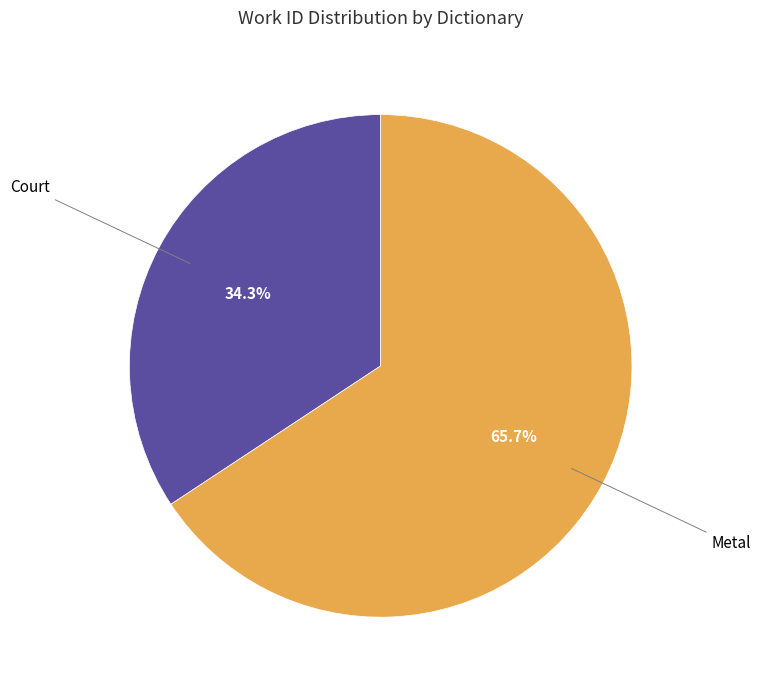

Rank the categories by value from lowest to highest.

Court, Metal